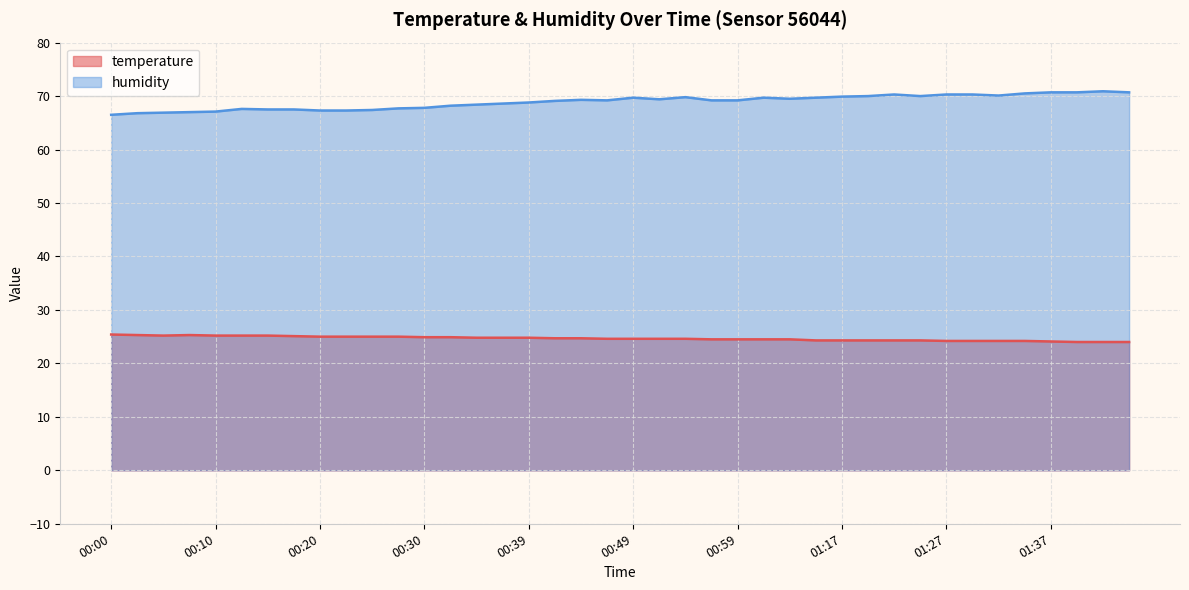

What is the label of the 6th point from the right?

01:32